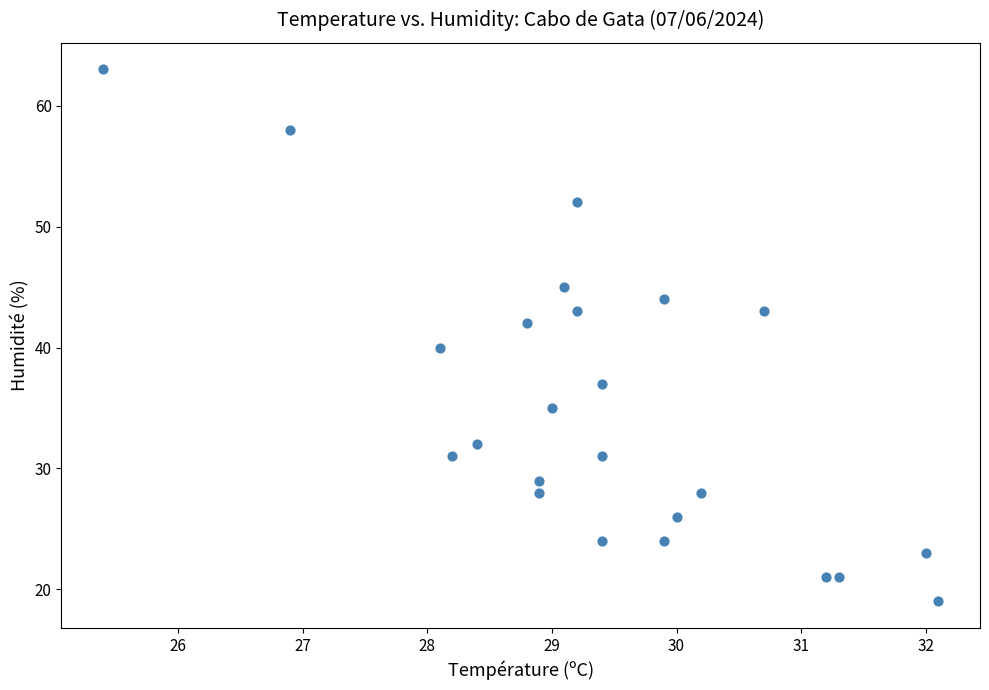

What is the range of Y values (max minus min)?

44